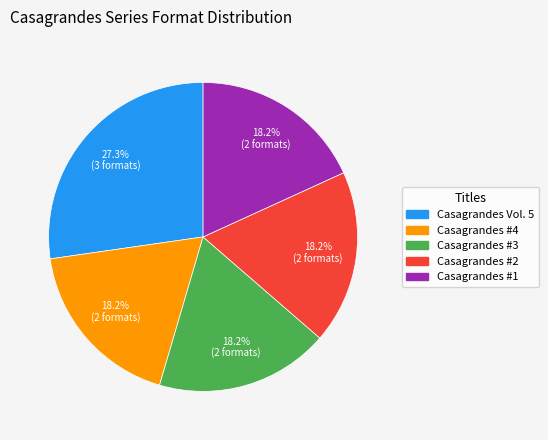

To the nearest percent, what percentage of the pie is Casagrandes Vol. 5?

27%